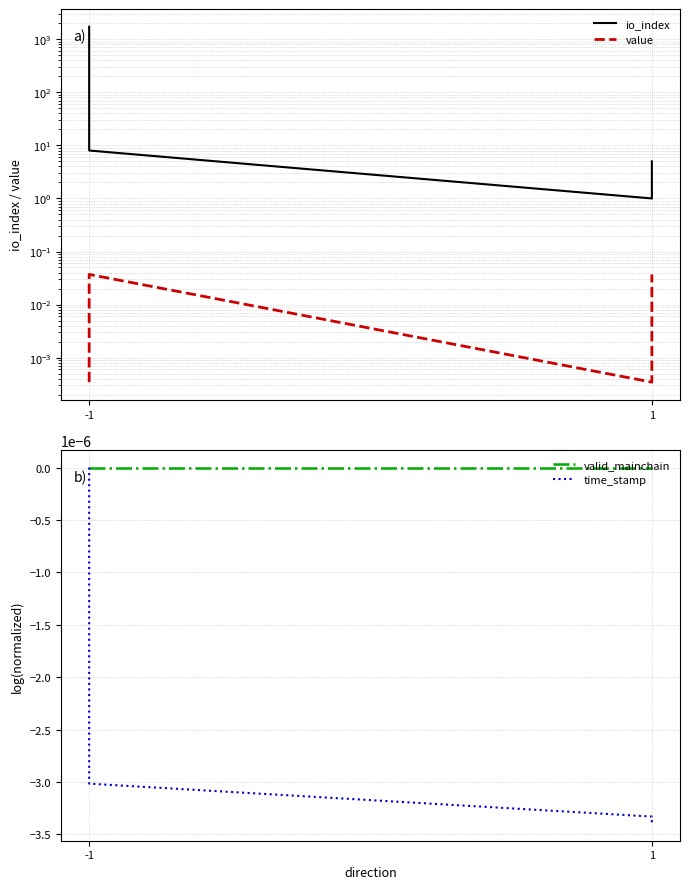

True or false: io_index and valid_mainchain intersect in this chart.

False